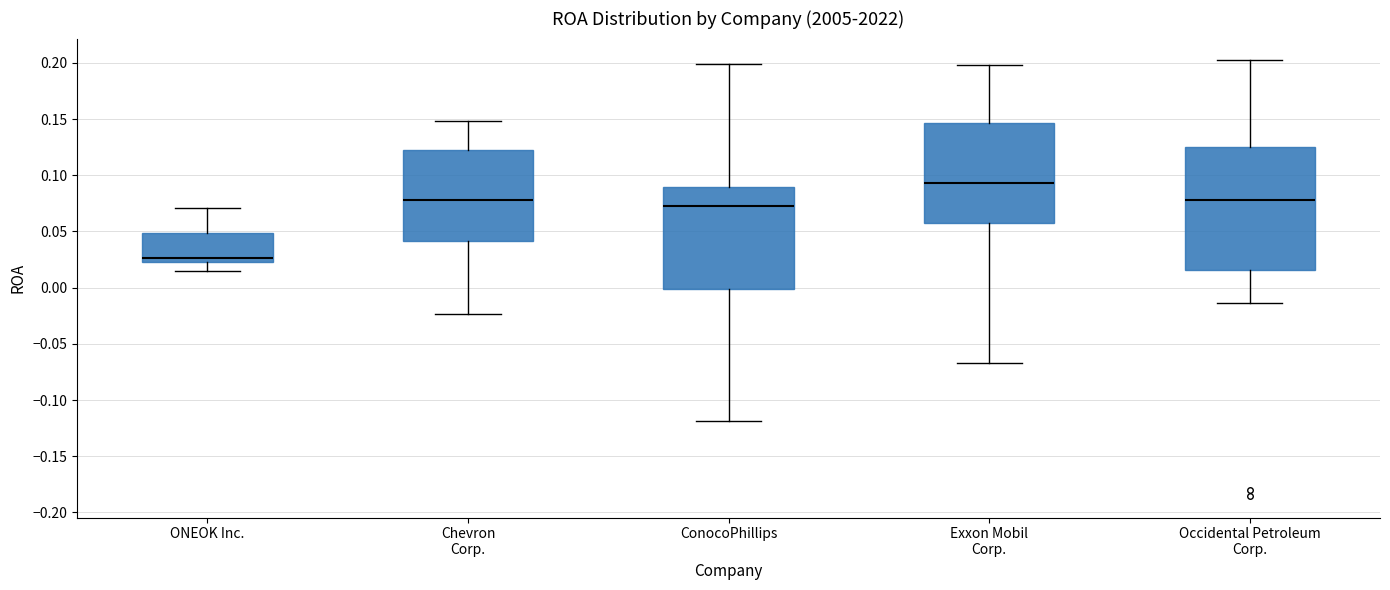

Reading left to right, read every box against the y-axis: the position of its median line, the range the box covers, and the ends of its whiskers. The values are not printed on the chart, so give them approximately, as read against the axis.

ONEOK Inc.: median 0.025 (just above the box's lower edge), box 0.025 to 0.050, whiskers 0.015 to 0.070
Chevron Corp.: median 0.080, box 0.040 to 0.120, whiskers -0.025 to 0.150
ConocoPhillips: median 0.070, box 0.000 to 0.090, whiskers -0.120 to 0.200
Exxon Mobil Corp.: median 0.095, box 0.055 to 0.145, whiskers -0.065 to 0.200
Occidental Petroleum Corp.: median 0.080, box 0.015 to 0.125, whiskers -0.015 to 0.200